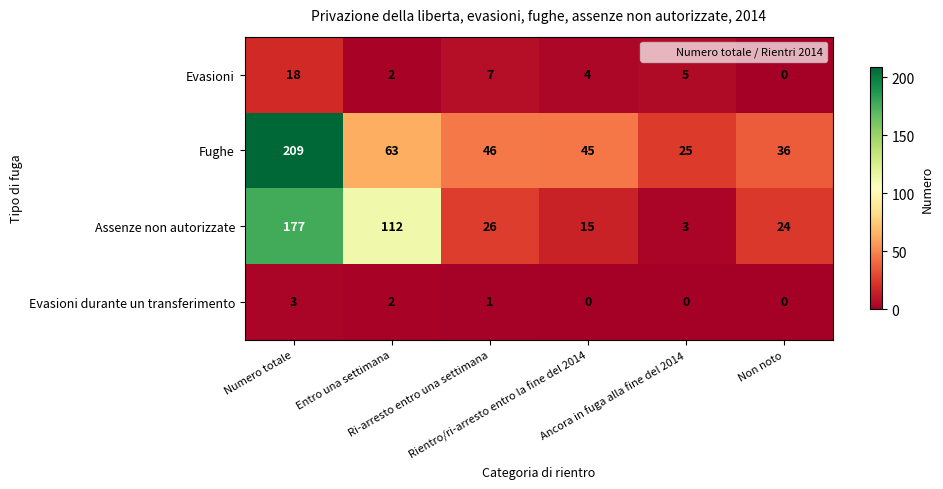

How many Evasioni durante un transferimento values are between 0 and 2?

5